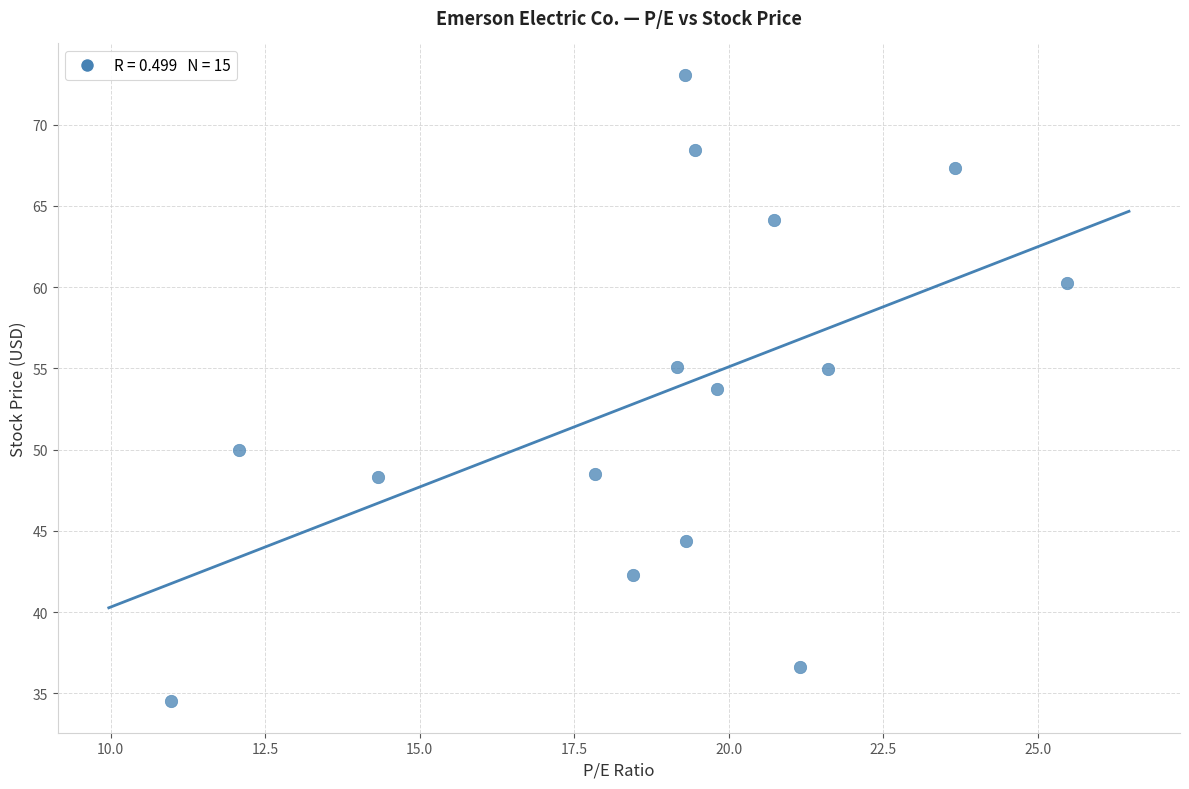

What Y value in the scatter plot is closest to 53?

53.8